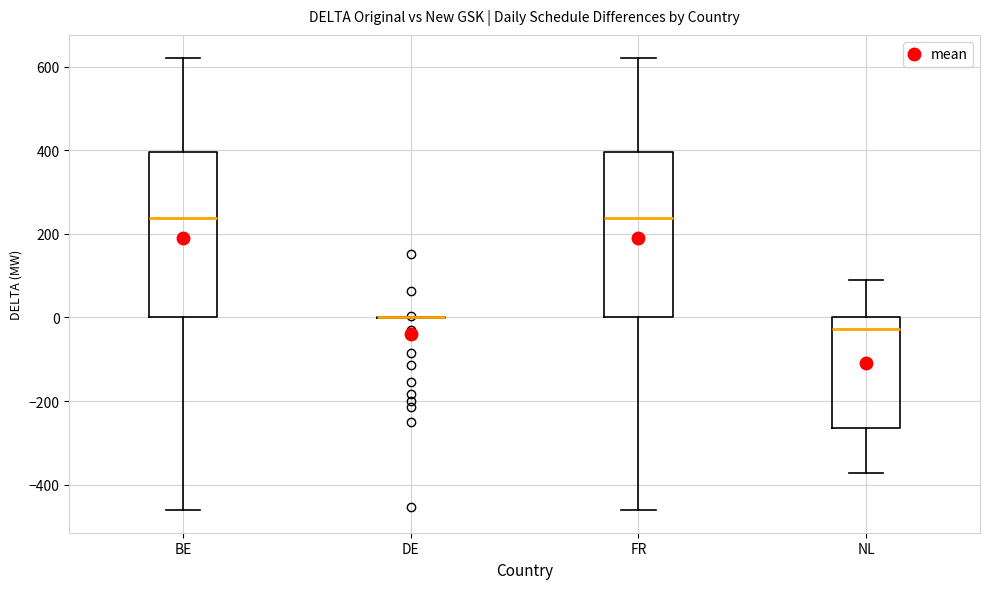

Reading left to right, transcribe this box plot: for each box, give where its median line is, the range the box spans, and where its two whiskers end, as read against the y-axis. The values are not printed on the chart, so give them approximately, as read against the axis.

BE: median 240, box 0 to 400, whiskers -460 to 620
DE: box collapsed to a line at 0, whiskers 0 to 0
FR: median 240, box 0 to 400, whiskers -460 to 620
NL: median -20, box -260 to 0, whiskers -380 to 100